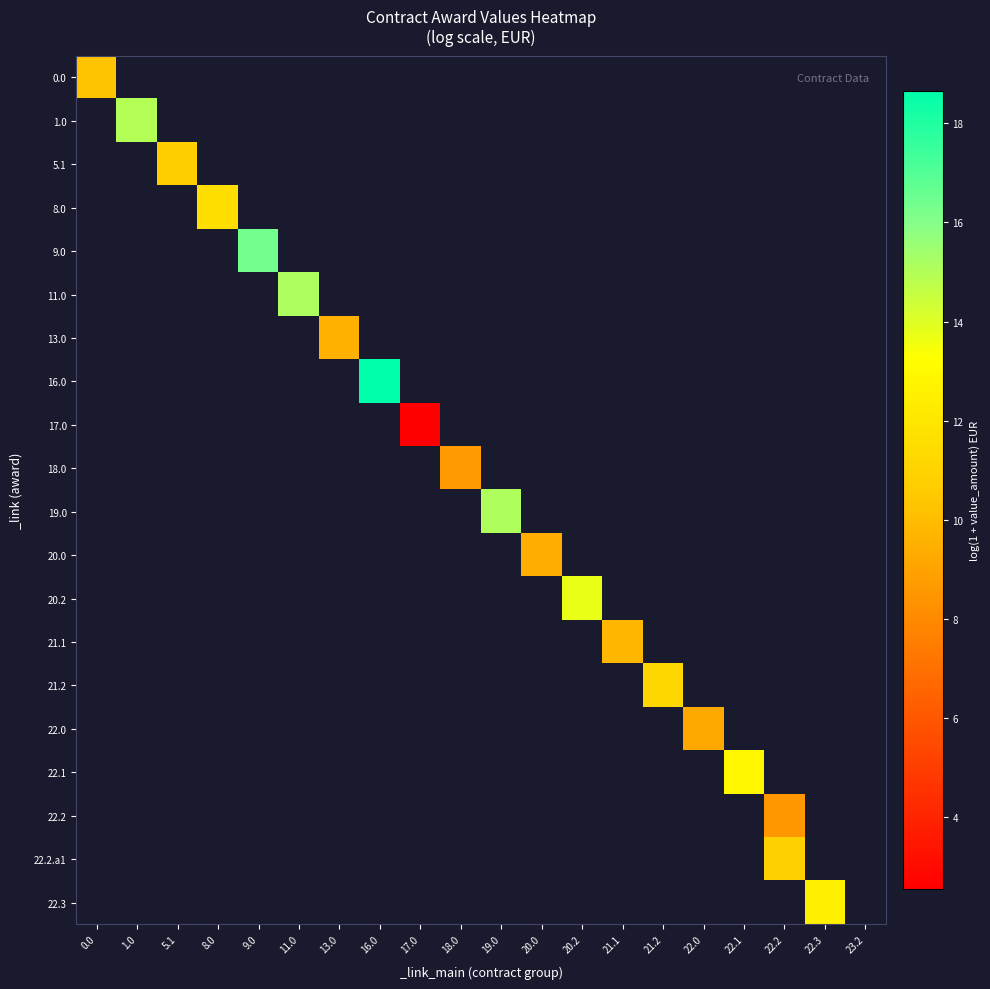

At how many categories does at least one series exceed 12?

8